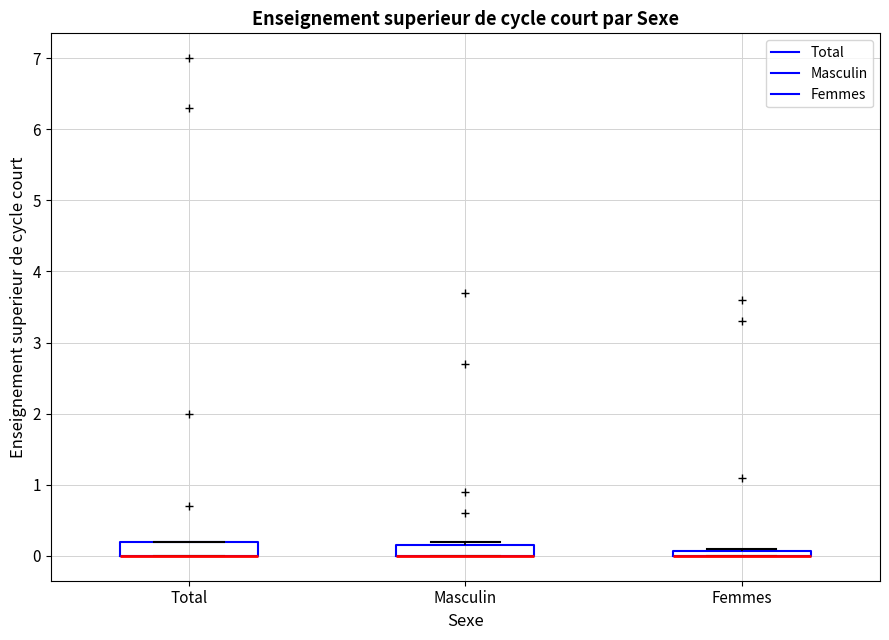

Where is the lower edge of the box for Total on the y-axis? The values are not printed on the chart, so give them approximately, as read against the axis.

0.0